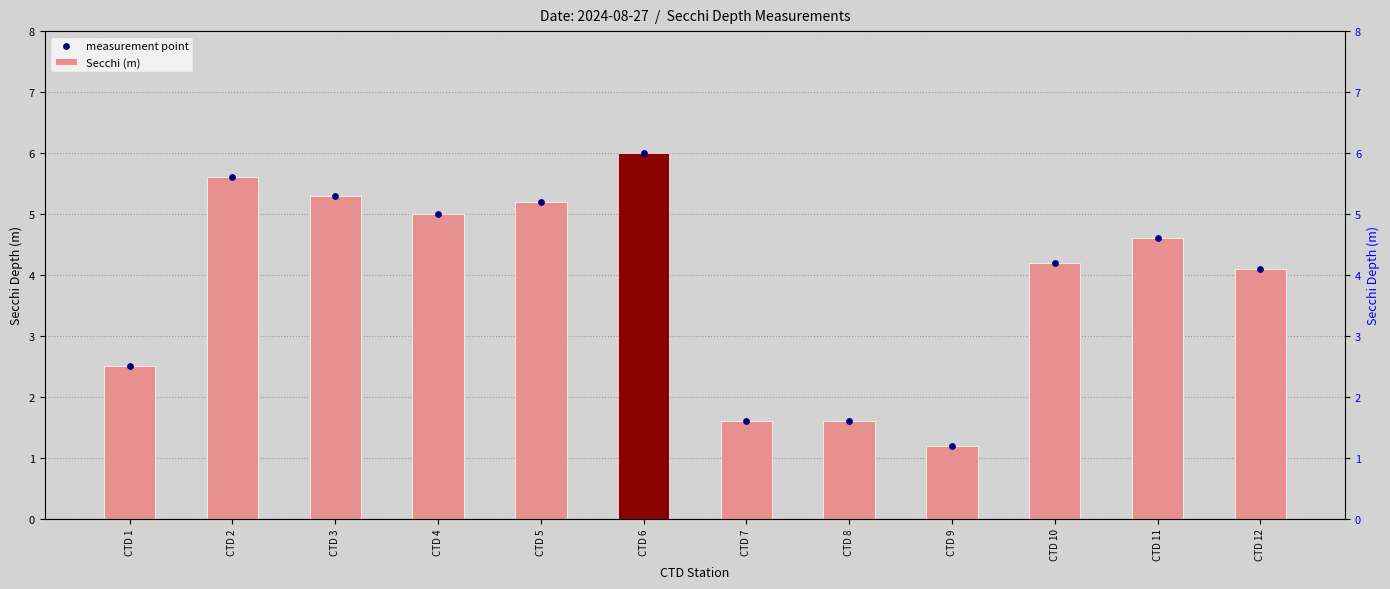

At how many categories does at least one series exceed 2?

9